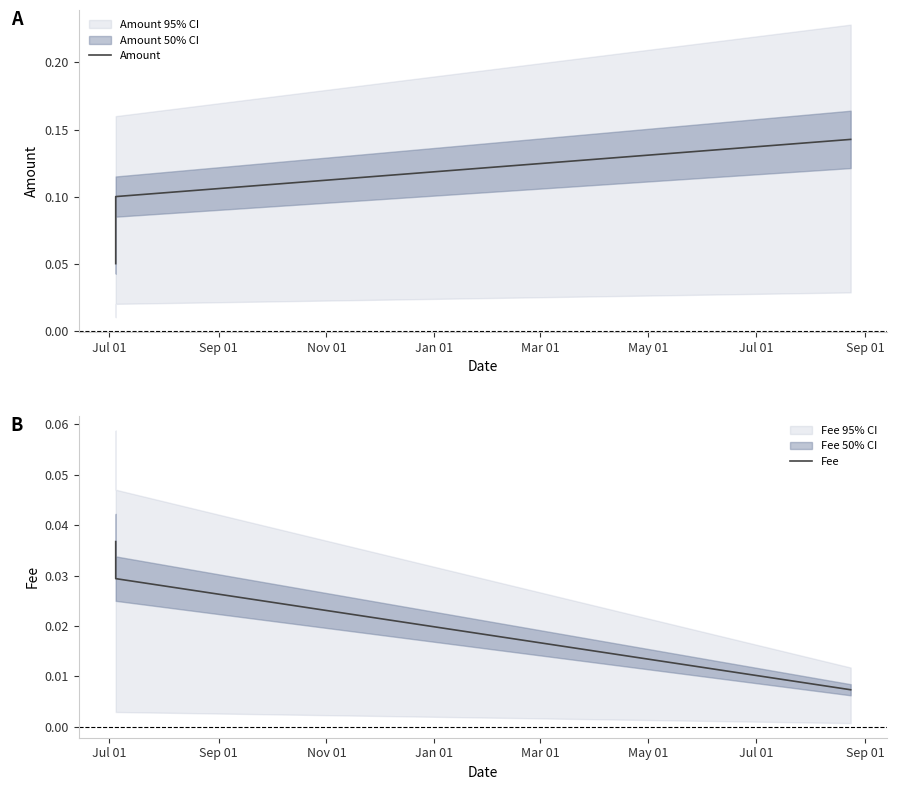

How many Amount values are between 0 and 1?

3